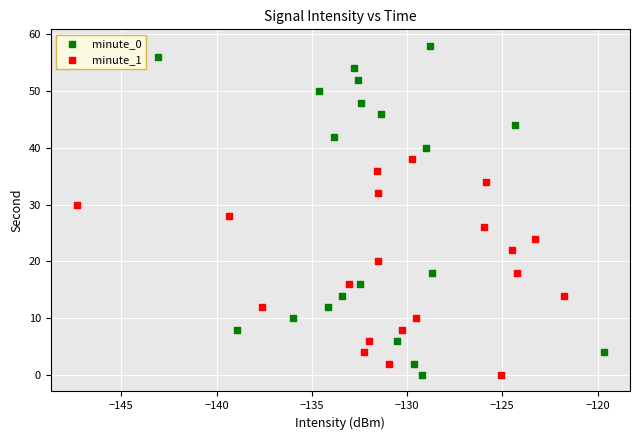

Which series contains the highest Y value?

minute_0